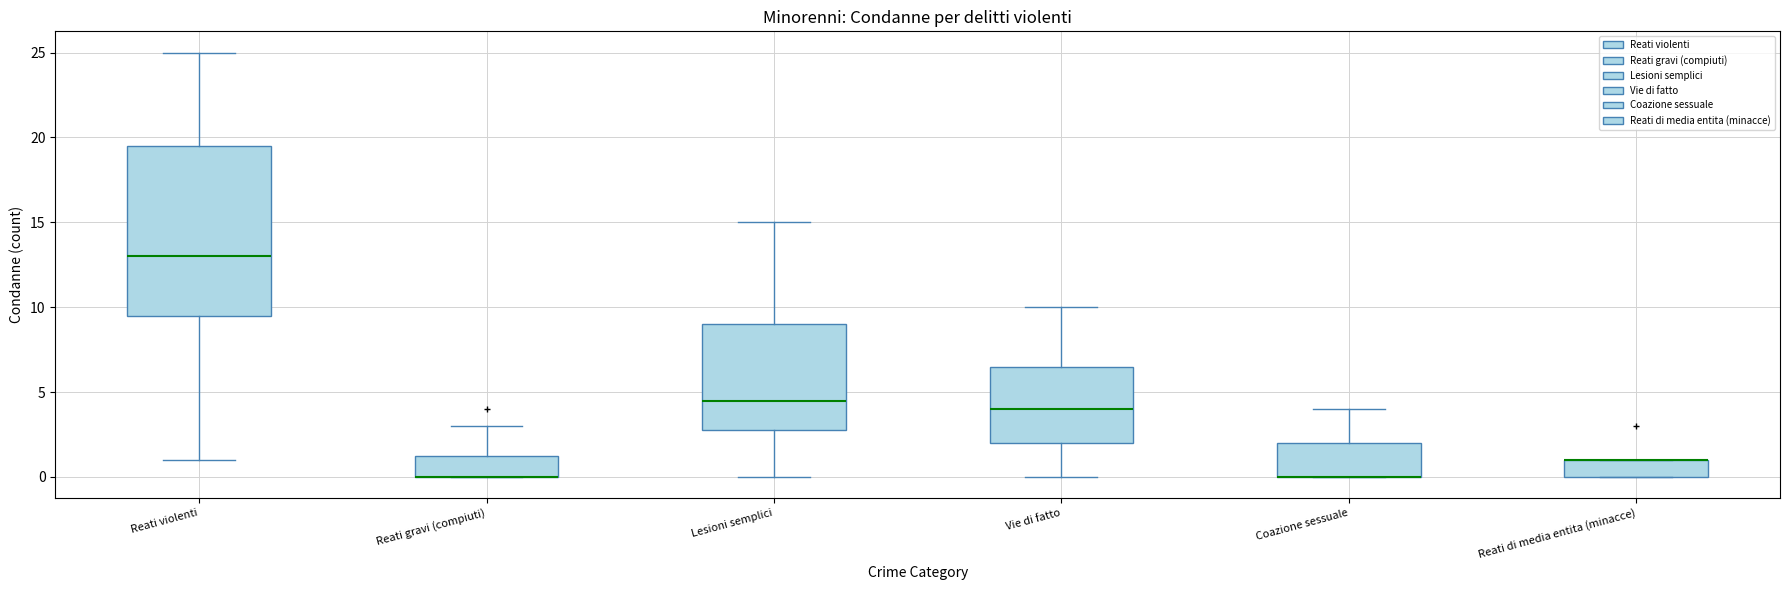

Reading left to right, read every box against the y-axis: the position of its median line, the range the box covers, and the ends of its whiskers. The values are not printed on the chart, so give them approximately, as read against the axis.

Reati violenti: median 13.0, box 9.5 to 19.5, whiskers 1.0 to 25.0
Reati gravi (compiuti): median 0.0 (drawn on the box's lower edge), box 0.0 to 1.5, whiskers 0.0 to 3.0
Lesioni semplici: median 4.5, box 3.0 to 9.0, whiskers 0.0 to 15.0
Vie di fatto: median 4.0, box 2.0 to 6.5, whiskers 0.0 to 10.0
Coazione sessuale: median 0.0 (drawn on the box's lower edge), box 0.0 to 2.0, whiskers 0.0 to 4.0
Reati di media entita (minacce): median 1.0 (drawn on the box's upper edge), box 0.0 to 1.0, whiskers 0.0 to 1.0